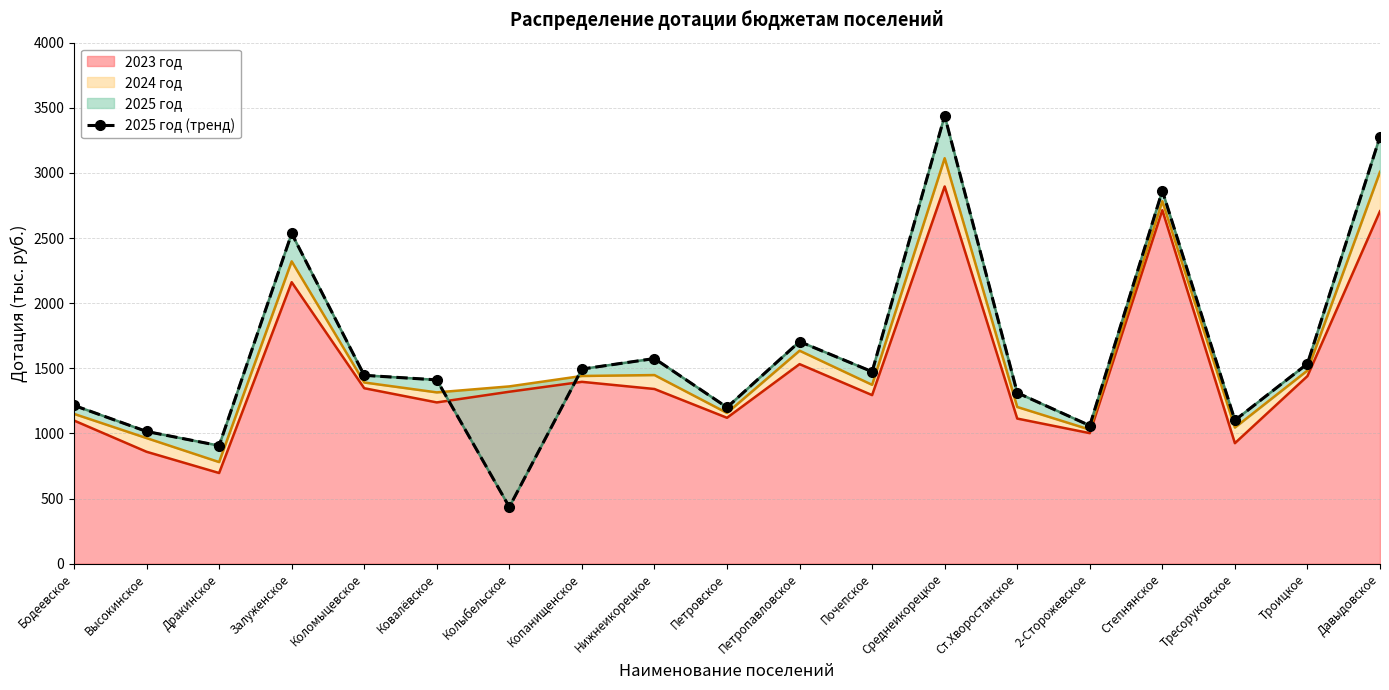

Where is the data nearest to the value 1937?

Петропавловское